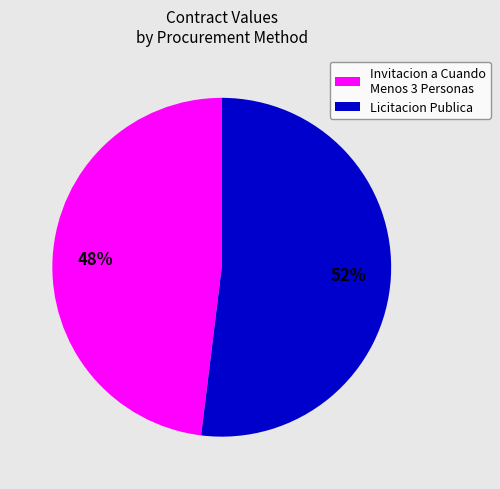

Is there a majority slice in this chart?

Yes